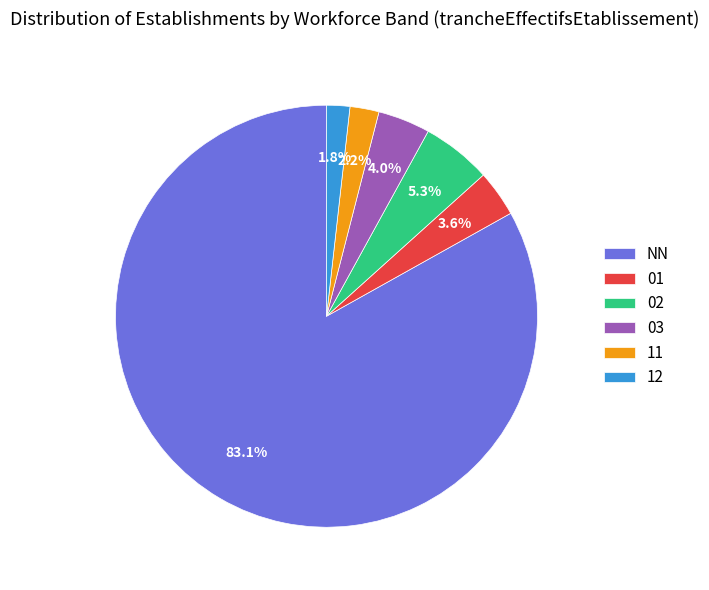

What percentage is the 01 slice, to the nearest percent?

4%